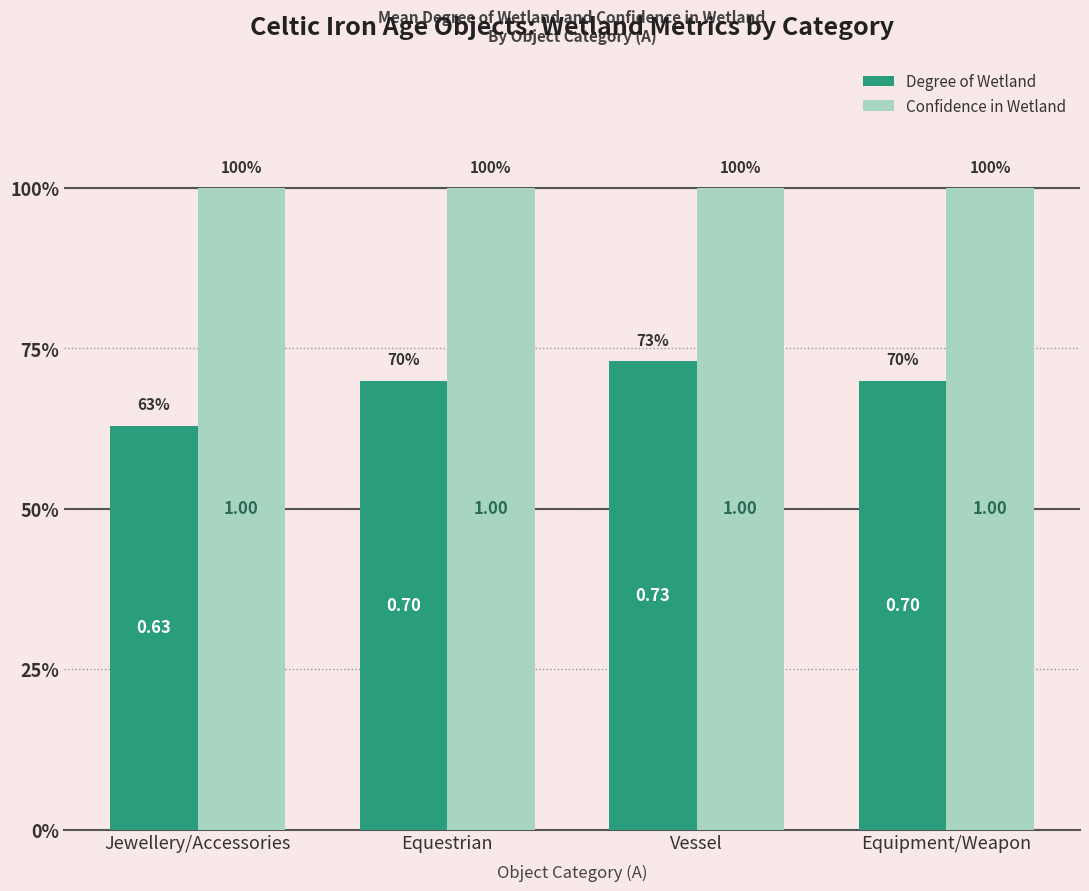

How many Degree of Wetland values are between 0 and 1?

4